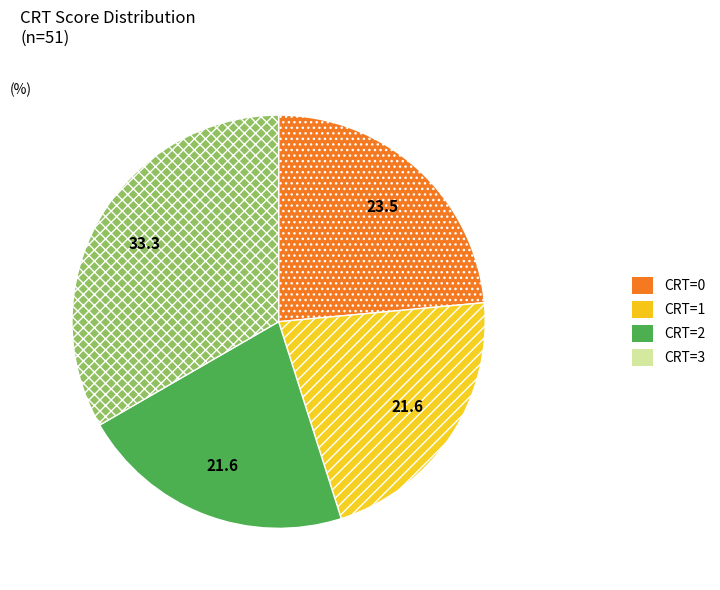

Is it true that CRT=1 is 22% of the pie?

True